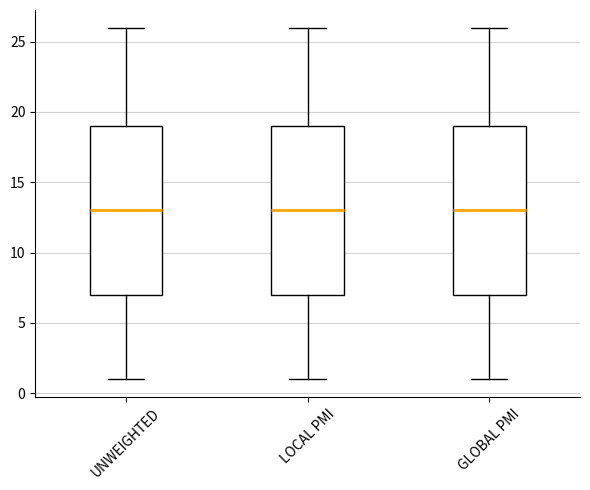

Reading left to right, transcribe this box plot: for each box, give where its median line is, the range the box spans, and where its two whiskers end, as read against the y-axis. The values are not printed on the chart, so give them approximately, as read against the axis.

UNWEIGHTED: median 13, box 7 to 19, whiskers 1 to 26
LOCAL PMI: median 13, box 7 to 19, whiskers 1 to 26
GLOBAL PMI: median 13, box 7 to 19, whiskers 1 to 26